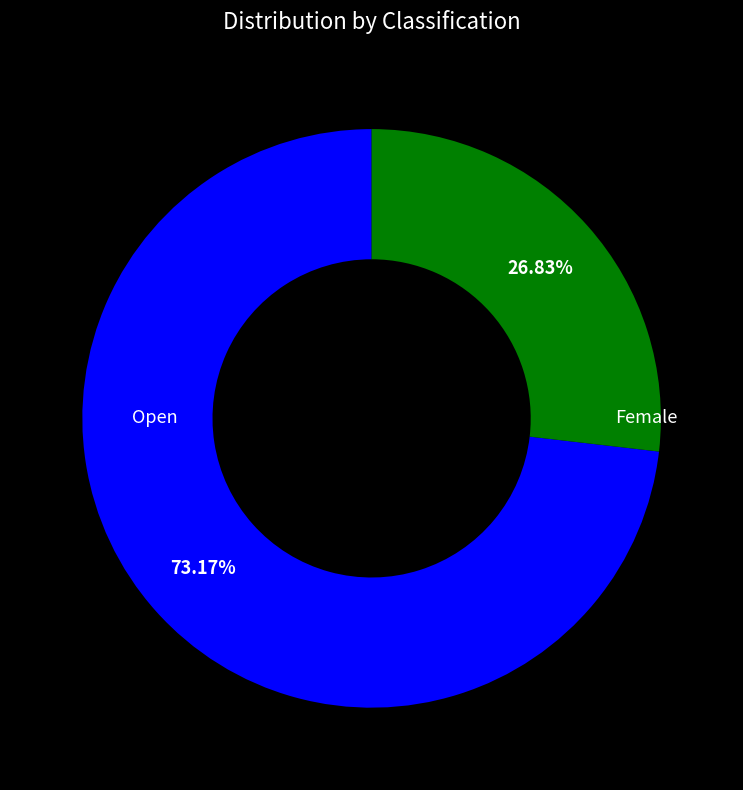

Is there any slice that represents more than half of the pie?

Yes